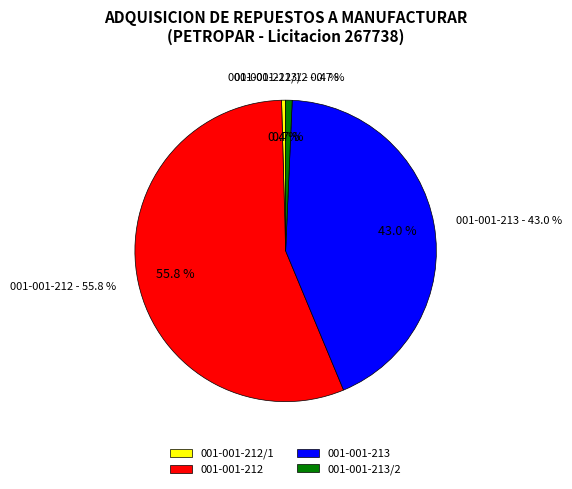

How many slices are in this pie chart?

4